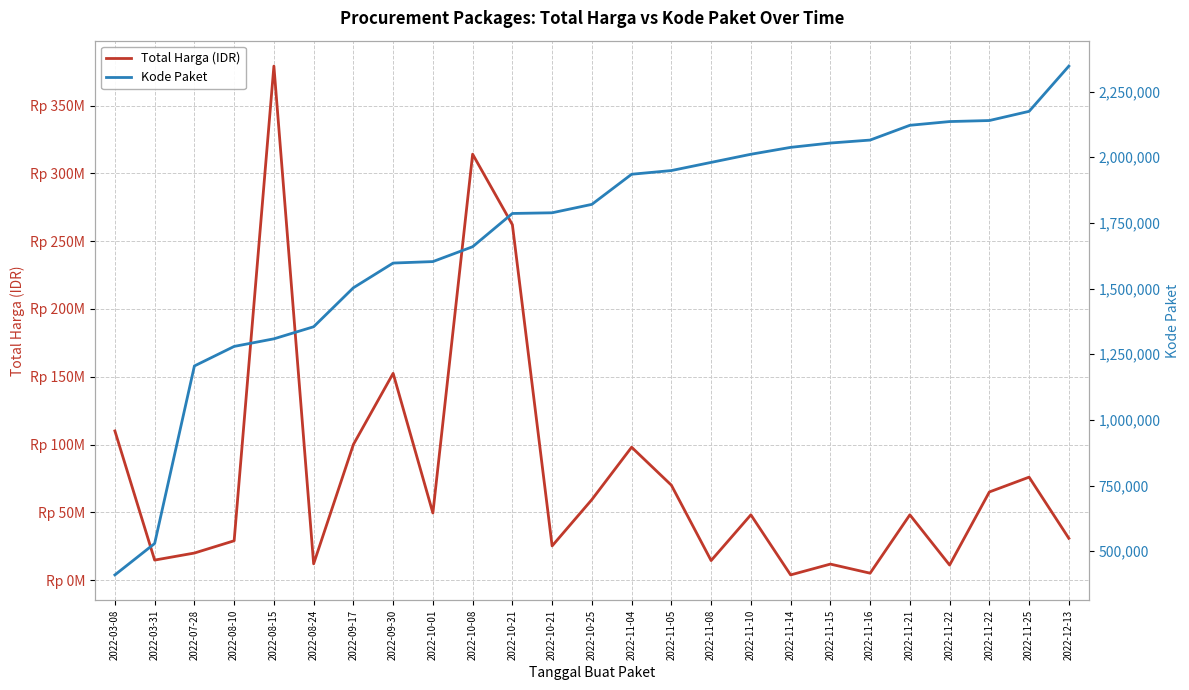

How many values in the Total Harga (IDR) series are below 48140000?

11